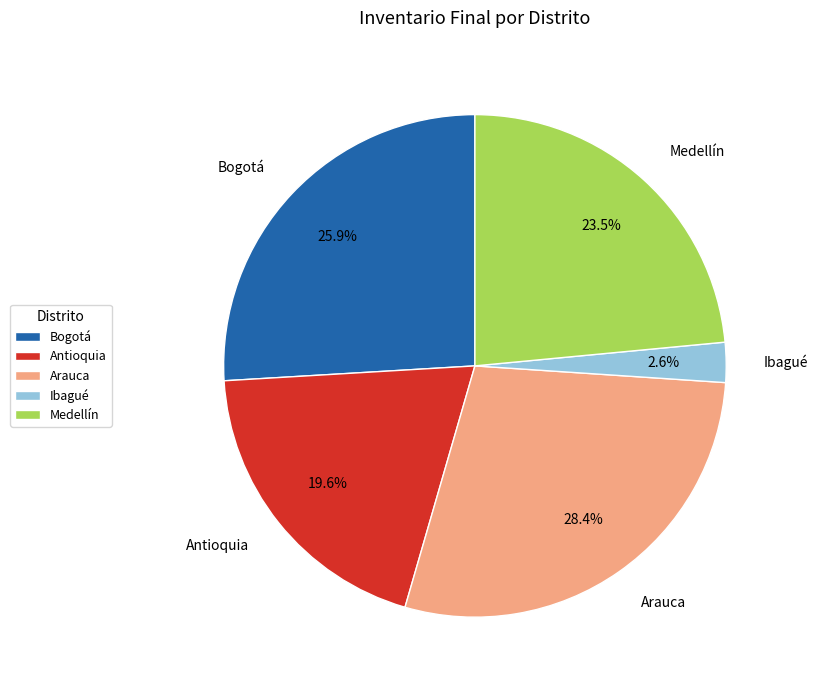

Does any single category account for the majority?

No